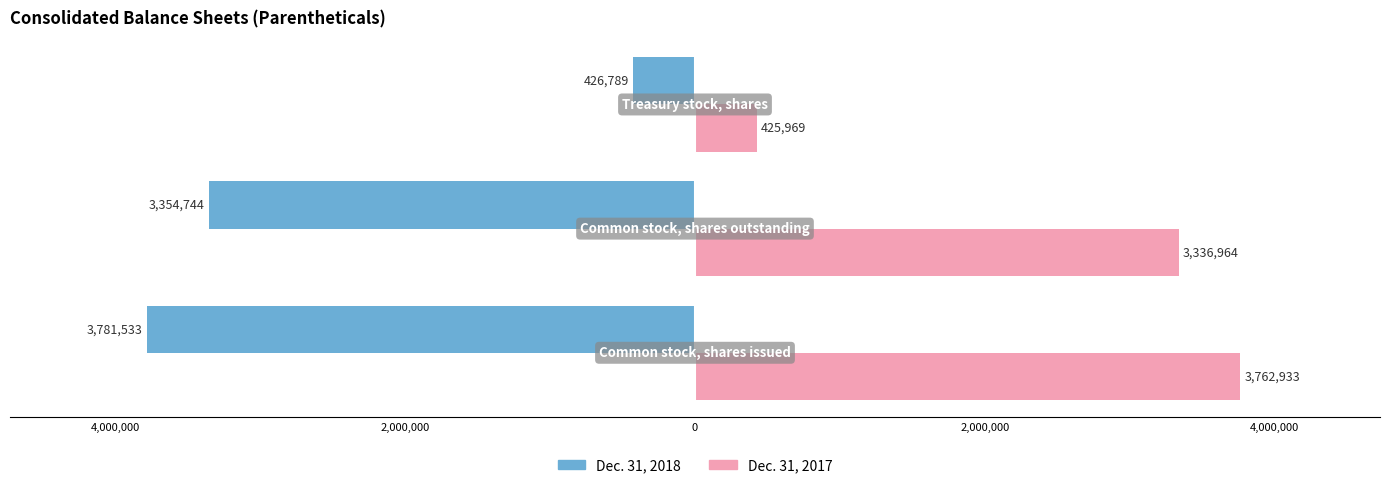

What are all the series names shown in the legend?

Dec. 31, 2018, Dec. 31, 2017